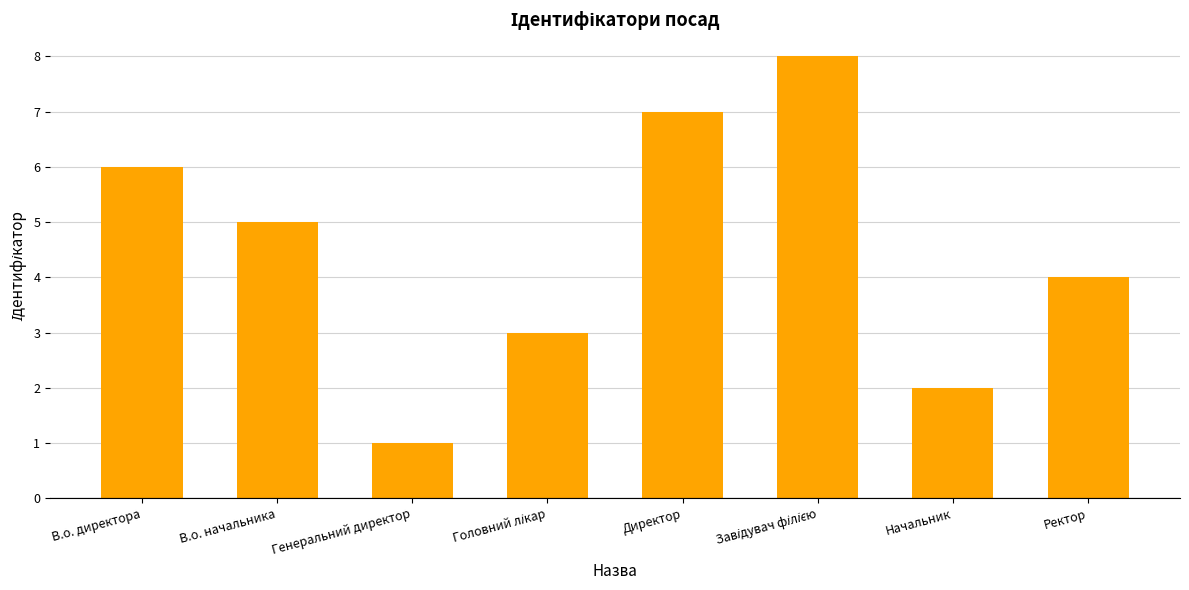

Approximately how many times larger is the value at Начальник compared to Ректор?

0.5